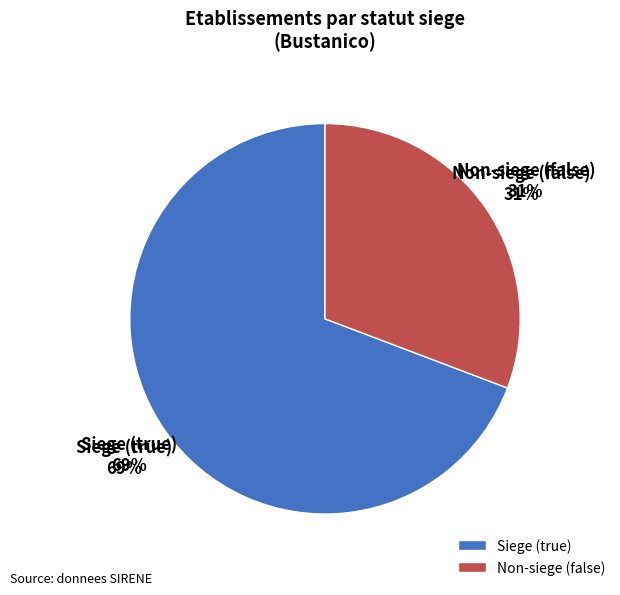

Which has a higher value, false or true?

true